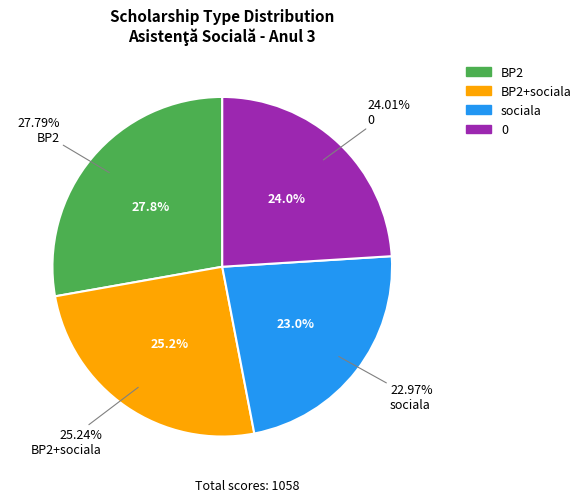

Is there a majority slice in this chart?

No